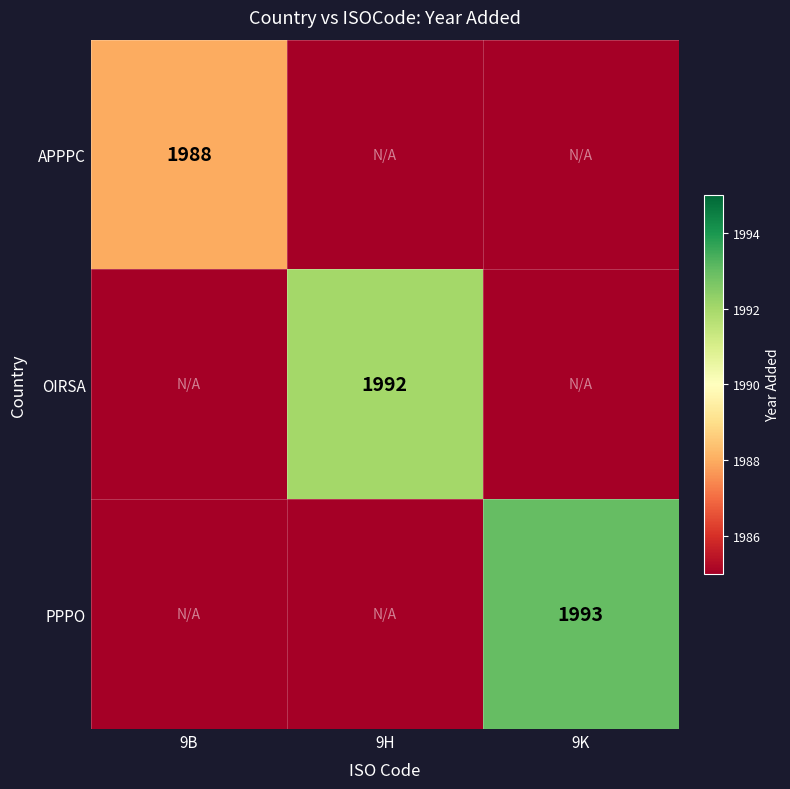

Is the value of OIRSA at 9H greater than the value of APPPC at 9B?

Yes